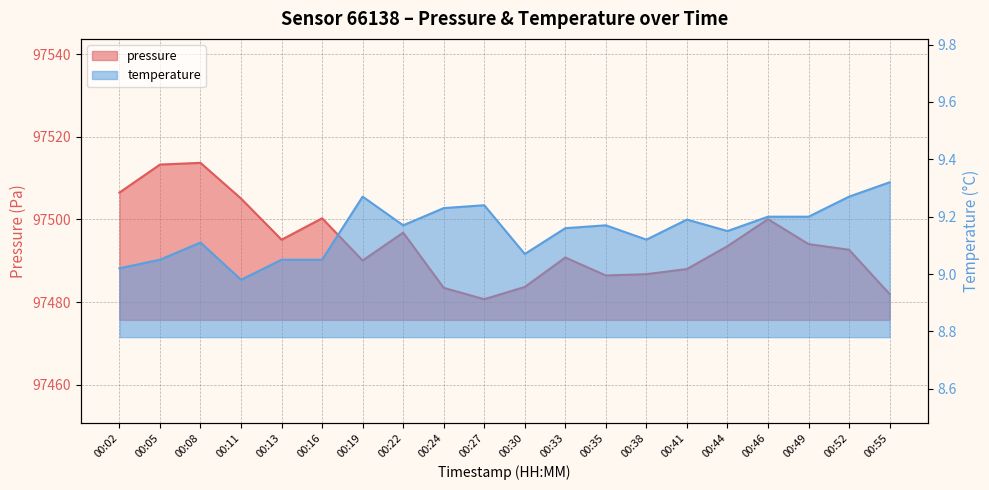

What is the sum of the pressure values at 00:52 and 00:27?

194973.4